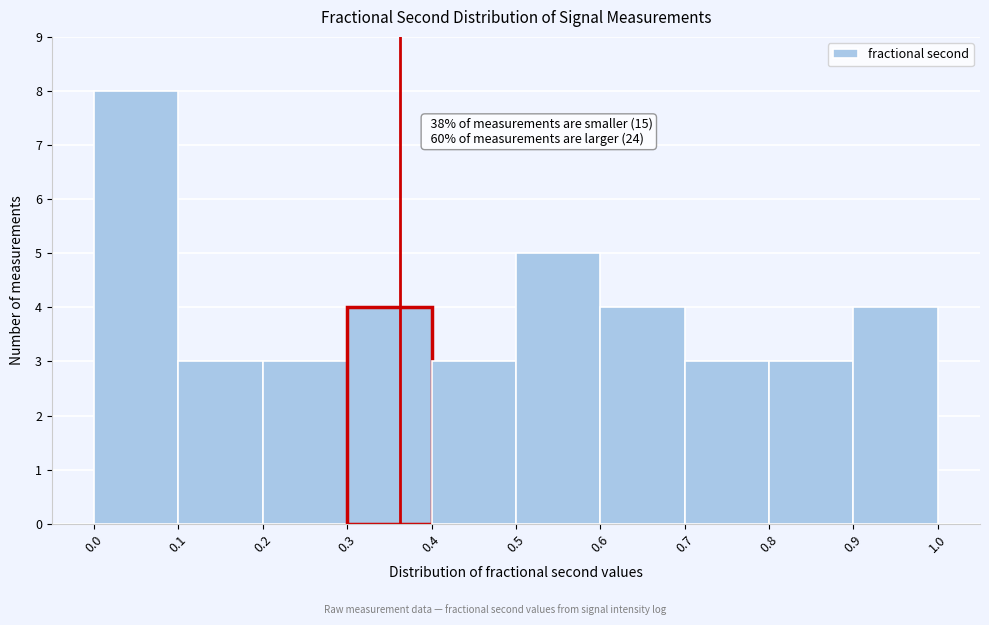

Over which range of the x-axis is the bar tallest?

0.0 to 0.1